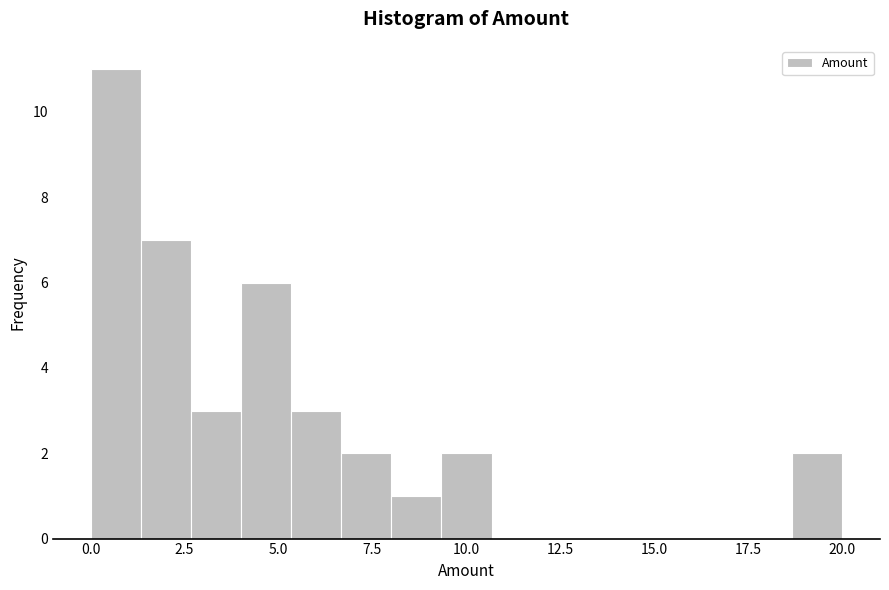

Around what value on the x-axis is the tallest bar? Give the approximate position of its centre, as read against the axis.

0.5